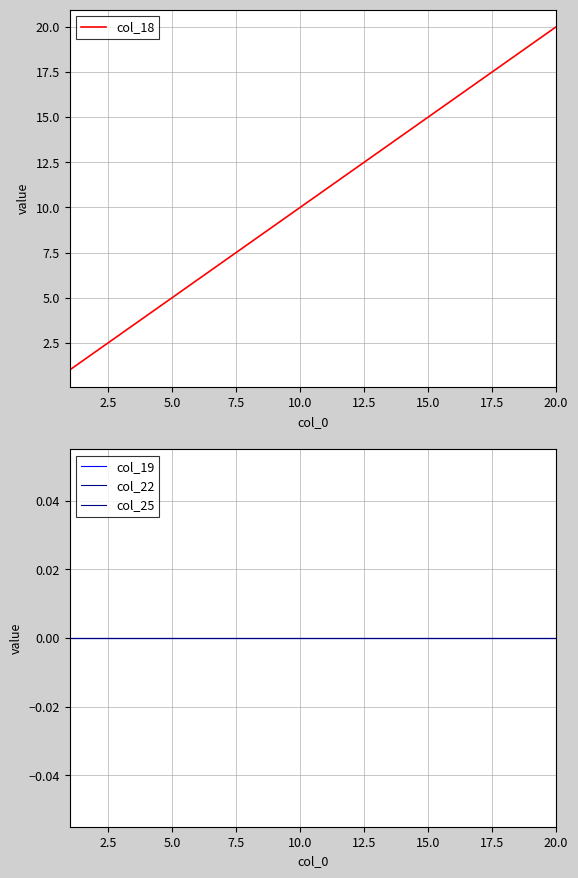

How many lines are shown in the chart?

4